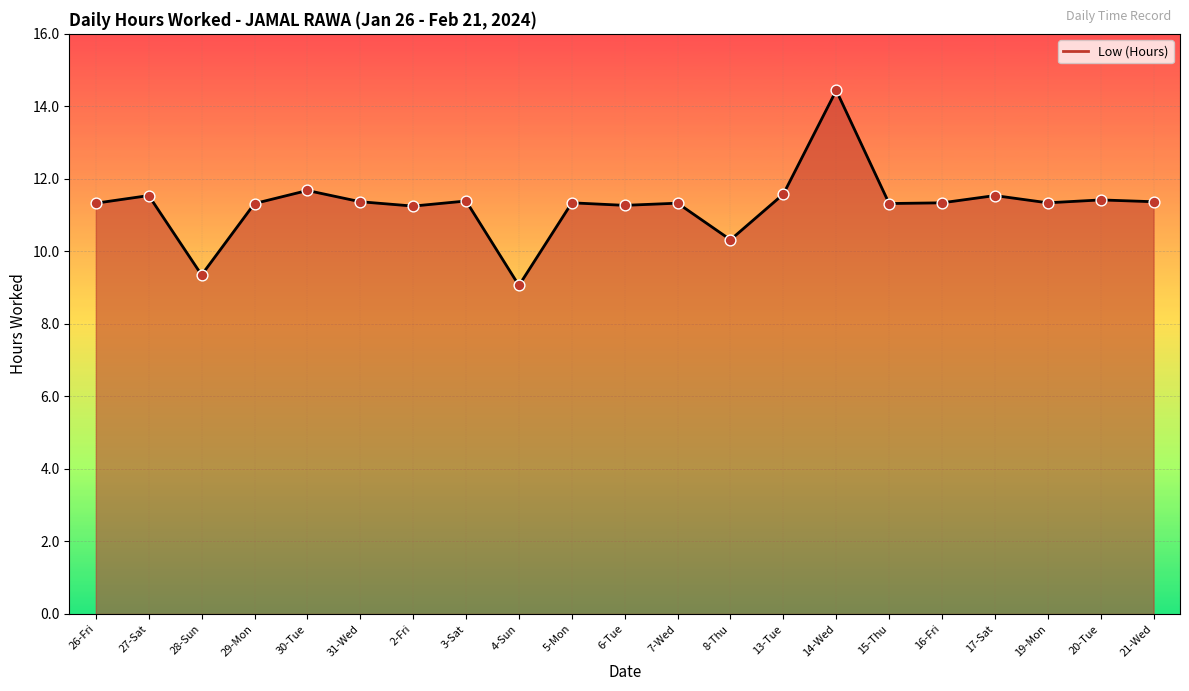

What is the change in value from 8-Thu to 16-Fri?

+1.0